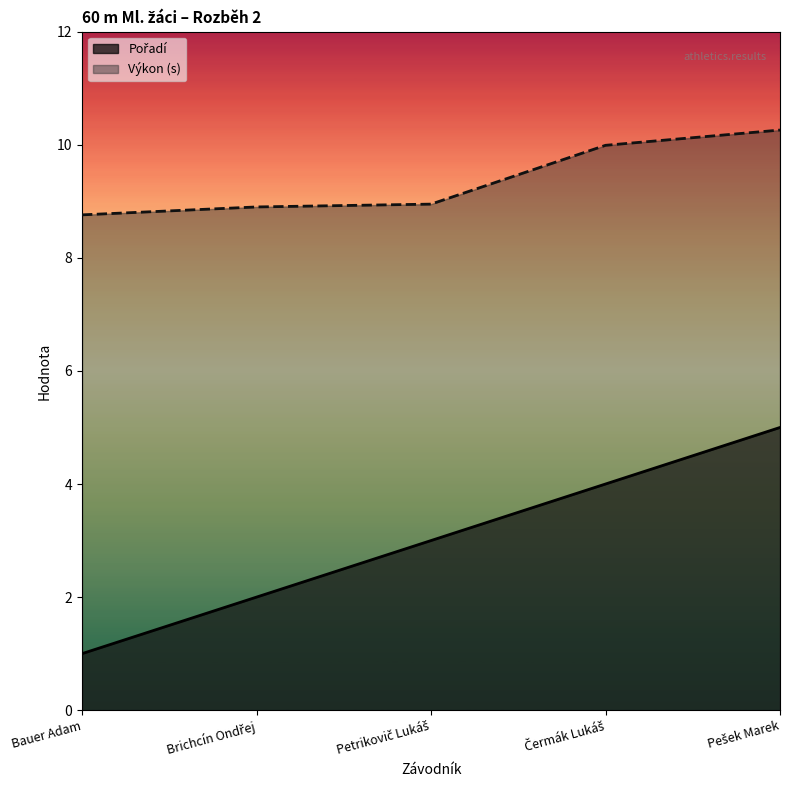

Reading right to left, list all the values displayed in this chart.

Pořadí: Pešek Marek=5.0	Čermák Lukáš=4.0	Petrikovič Lukáš=3.0	Brichcín Ondřej=2.0	Bauer Adam=1.0
Výkon: Pešek Marek=10.3	Čermák Lukáš=10.0	Petrikovič Lukáš=8.9	Brichcín Ondřej=8.9	Bauer Adam=8.8